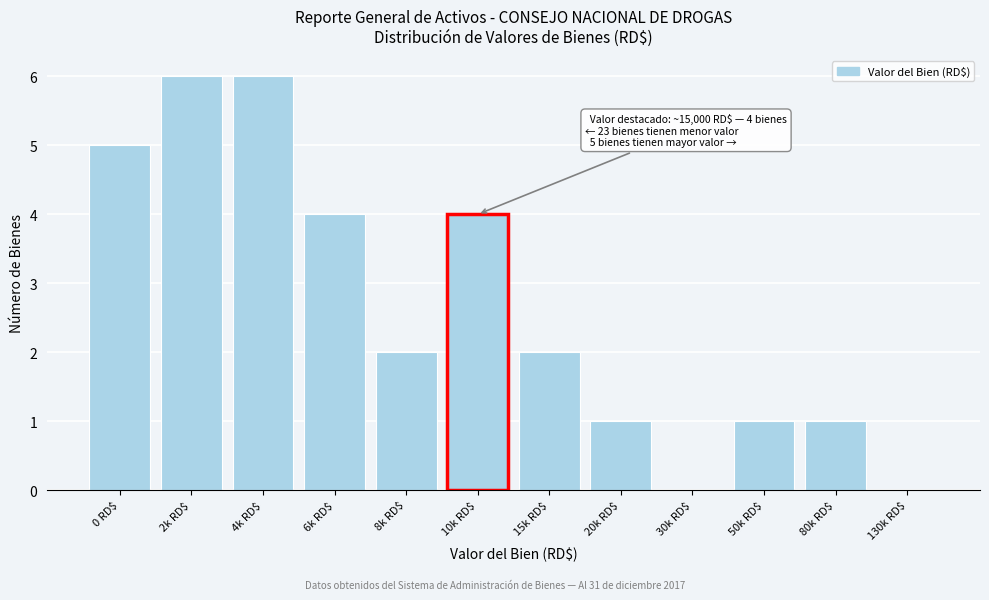

What is the sum of all values?

32